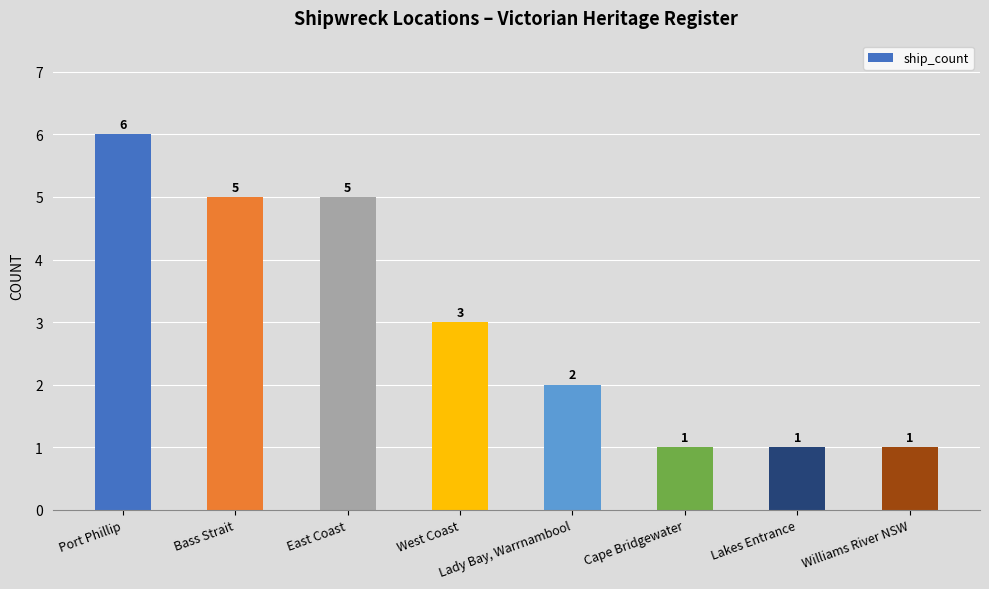

The value at Lady Bay, Warrnambool is 3. True or false?

False